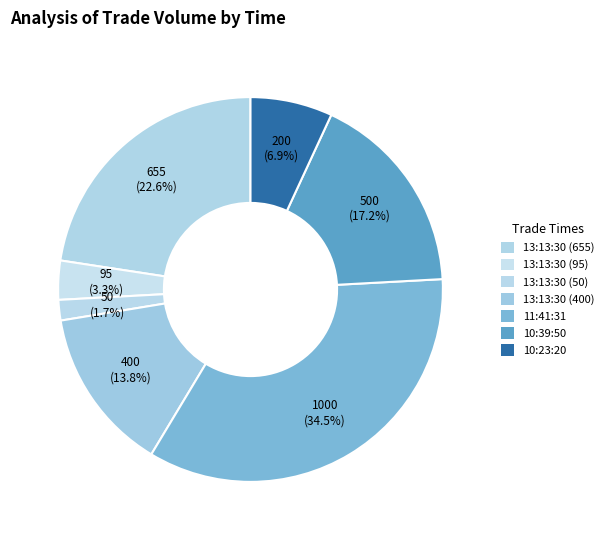

What is the largest slice in the pie chart?

11:41:31